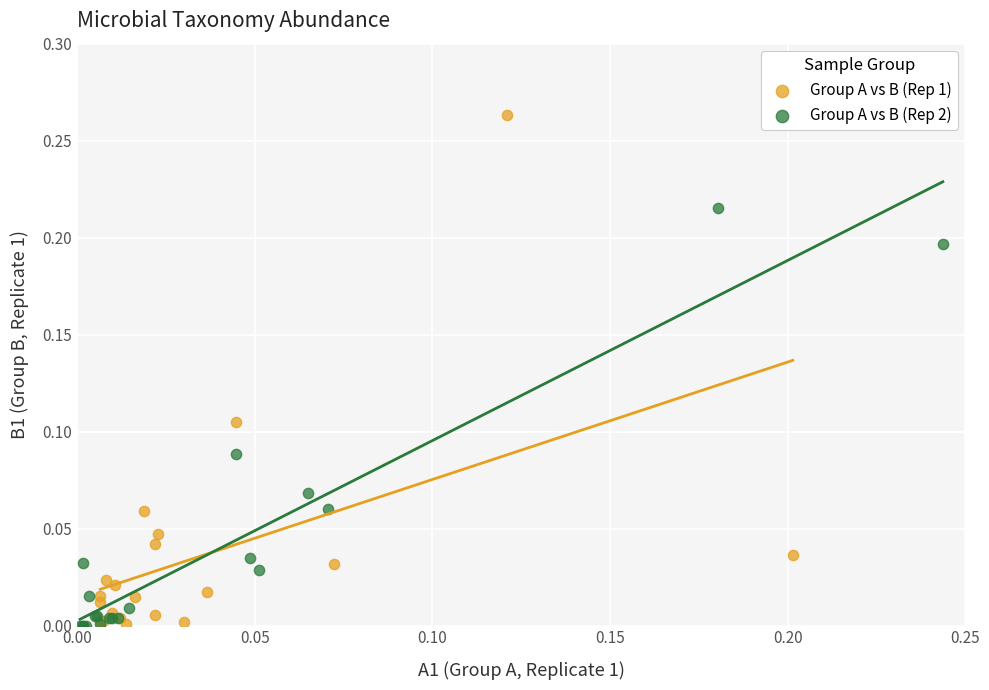

Which series reaches the maximum Y coordinate?

Group A vs B (Rep 1)